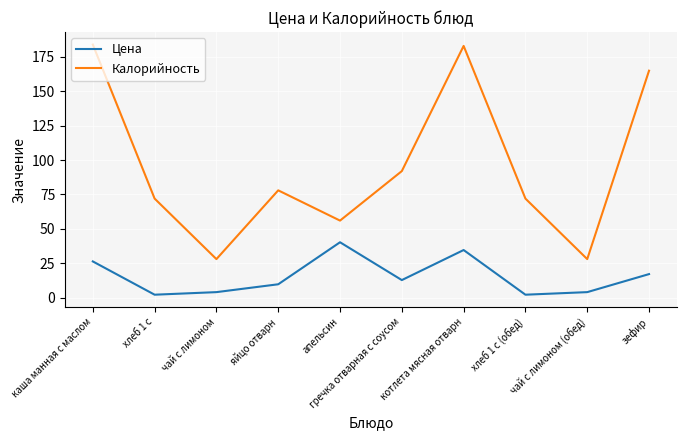

True or false: Цена and Калорийность intersect in this chart.

False